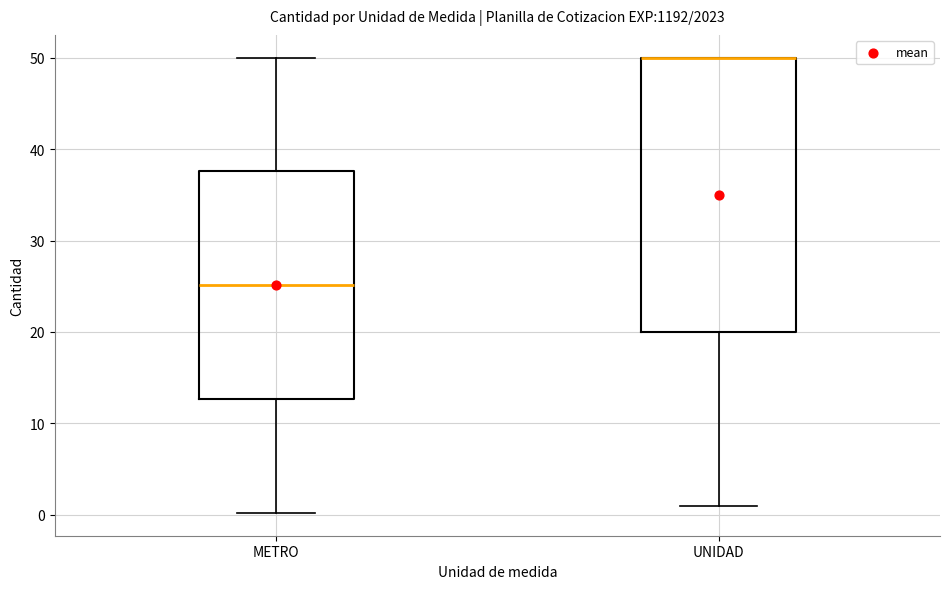

Reading left to right, read every box against the y-axis: the position of its median line, the range the box covers, and the ends of its whiskers. The values are not printed on the chart, so give them approximately, as read against the axis.

METRO: median 25, box 13 to 38, whiskers 0 to 50
UNIDAD: median 50 (drawn on the box's upper edge), box 20 to 50, whiskers 1 to 50